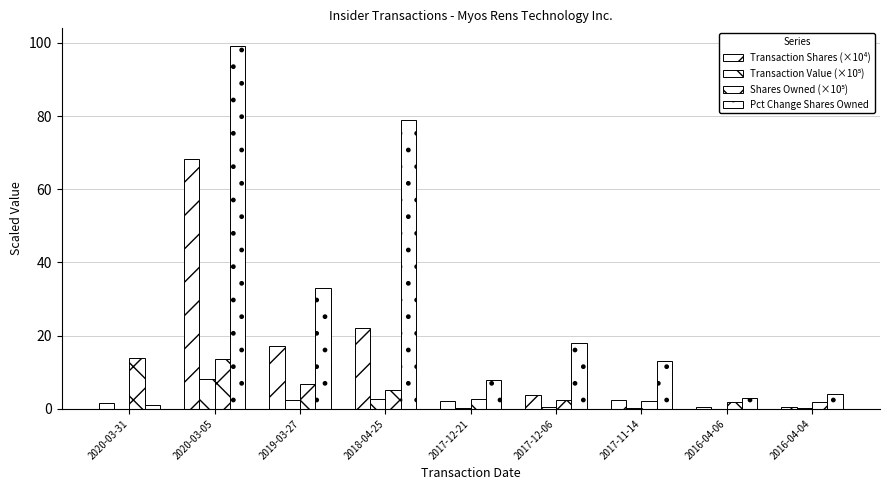

Does the chart contain stacked bars?

No